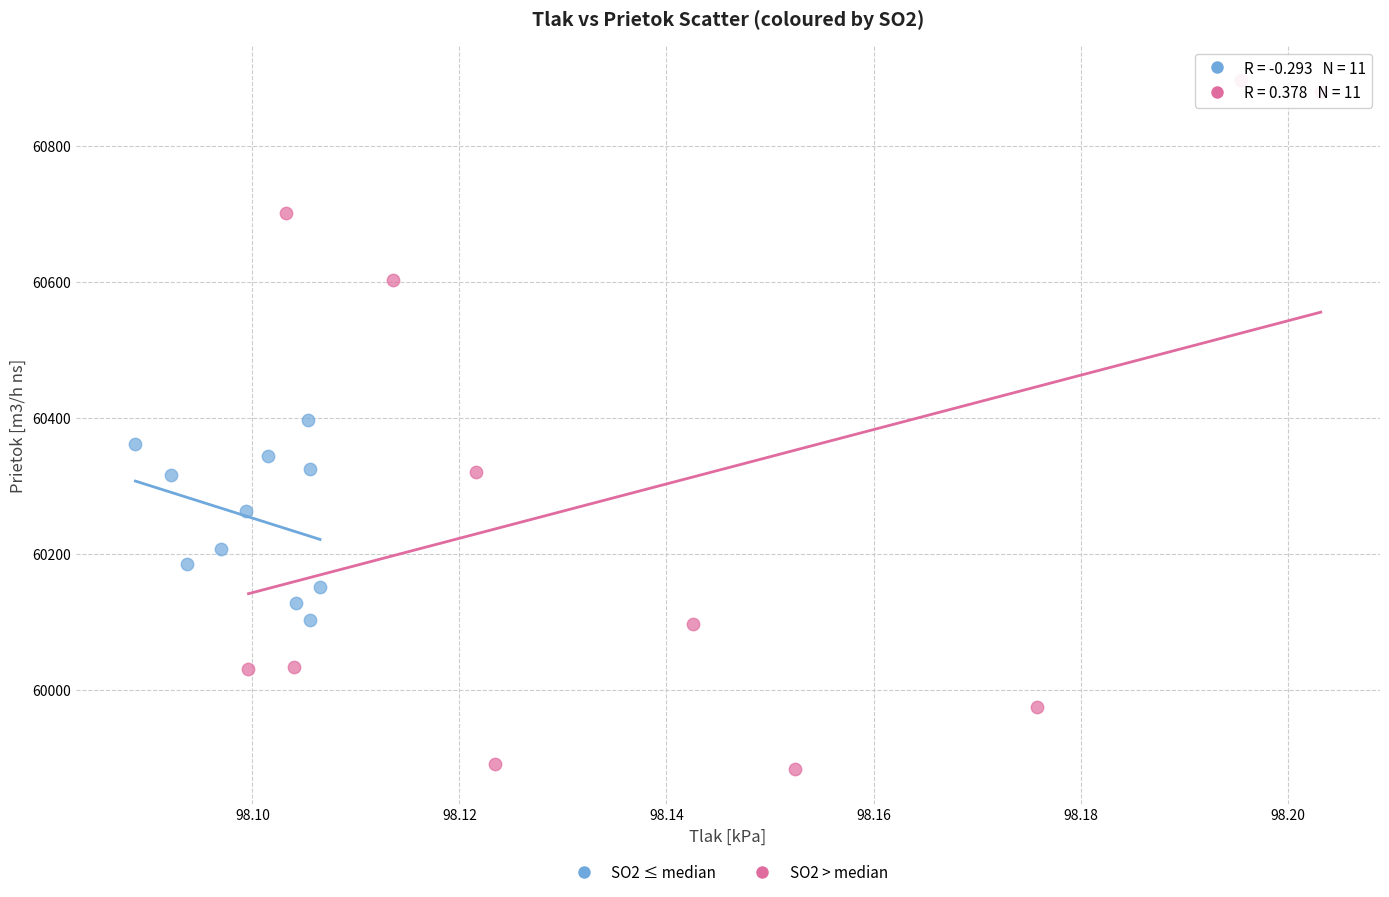

Which series contains the highest Y value?

SO2 > median